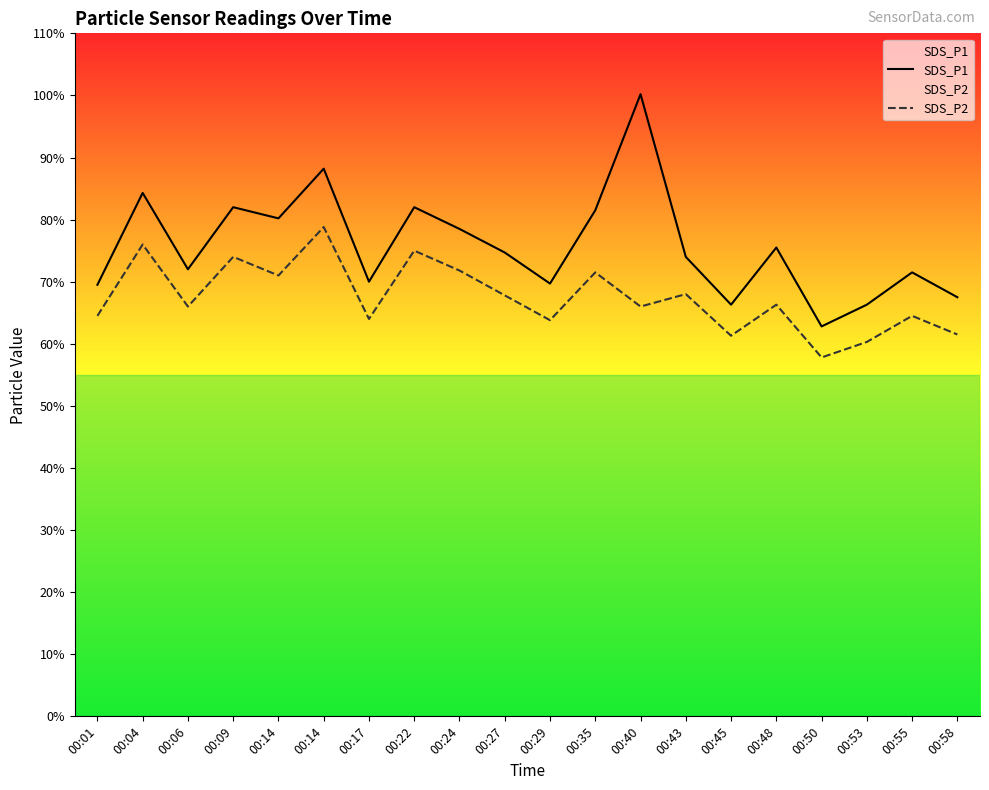

Is it true that SDS_P2 equals 6.8 at 00:27?

True